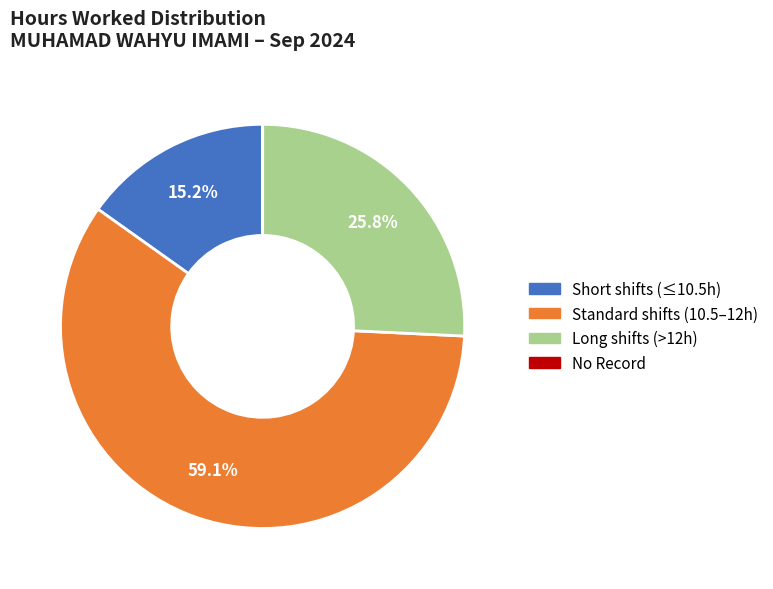

Is there any slice that represents more than half of the pie?

Yes